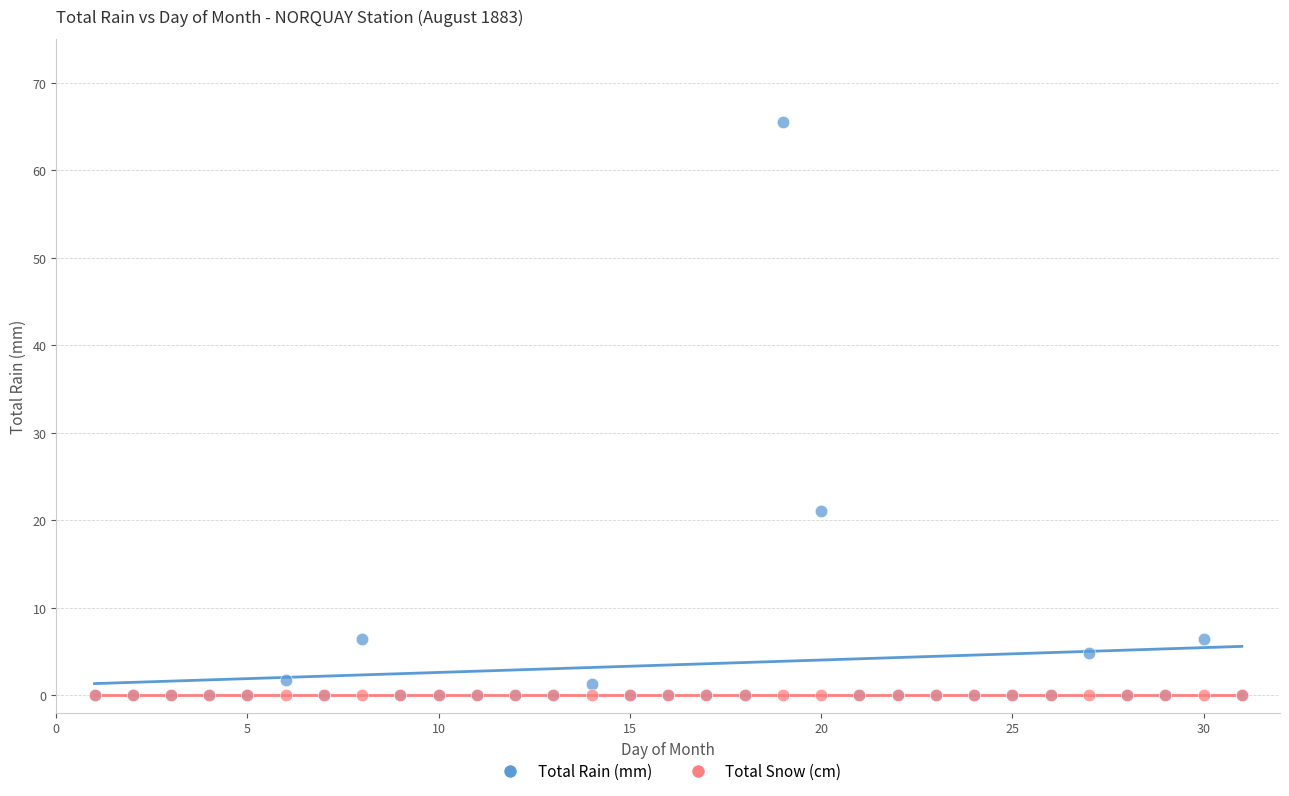

Across all series, what Y value is closest to 32?

21.1